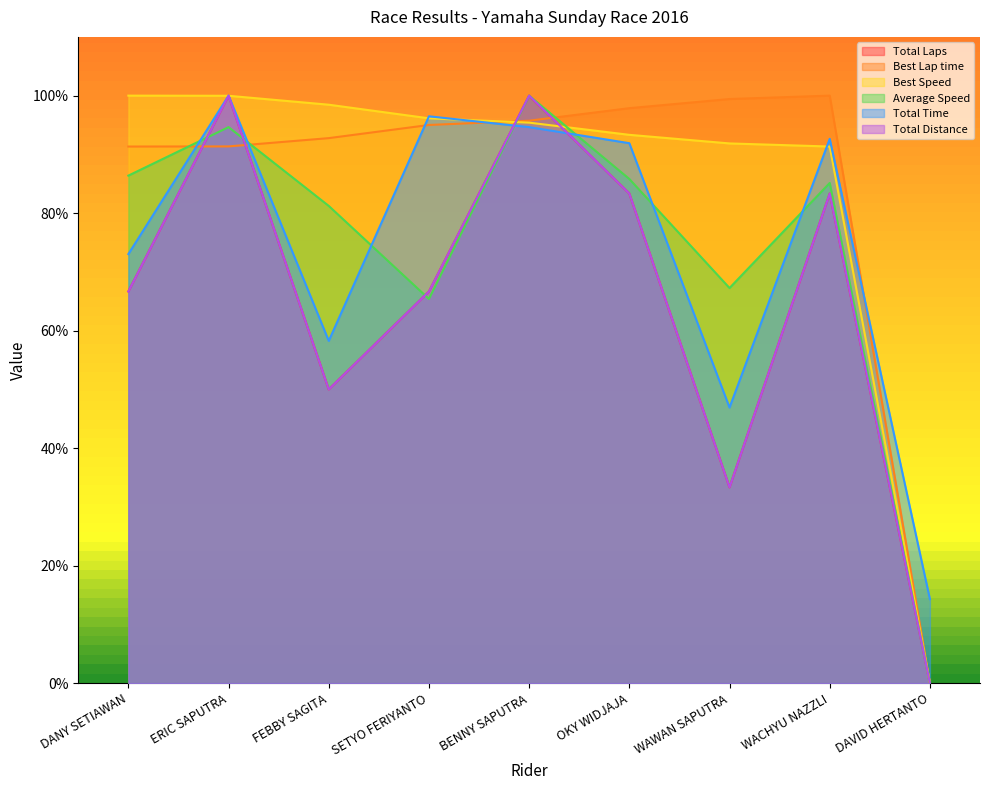

True or false: Average Speed and Best Speed cross at least once.

True